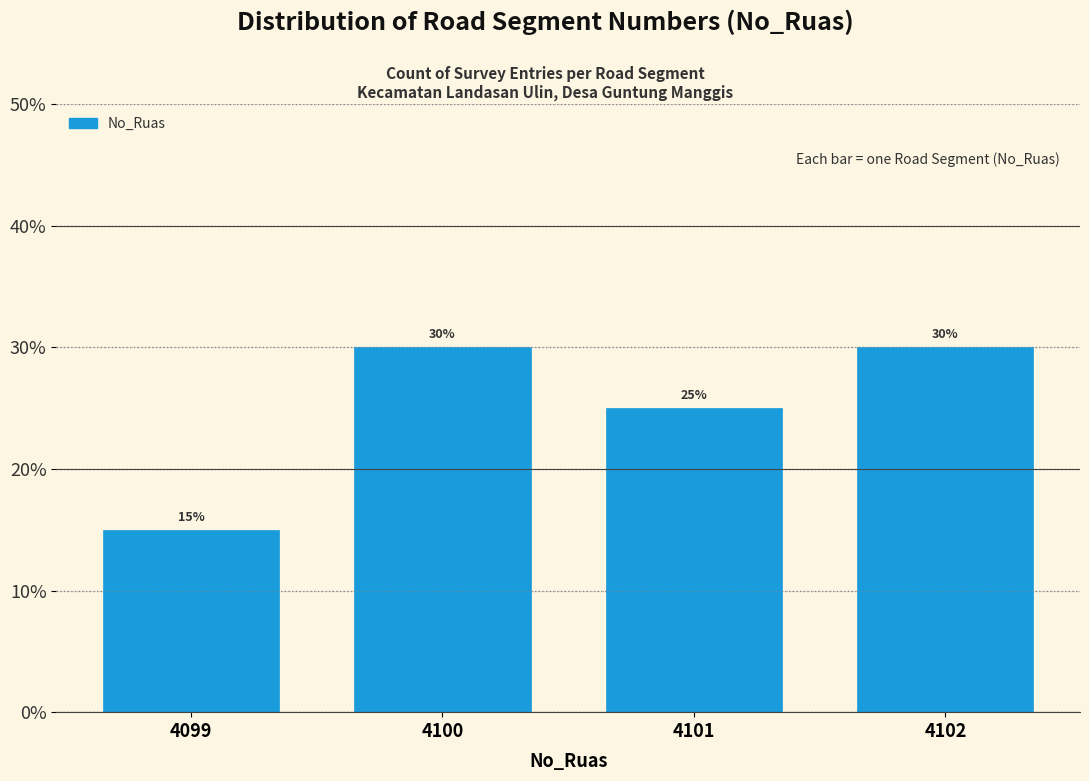

Reading left to right, extract all data points from this chart.

4099=15	4100=30	4101=25	4102=30